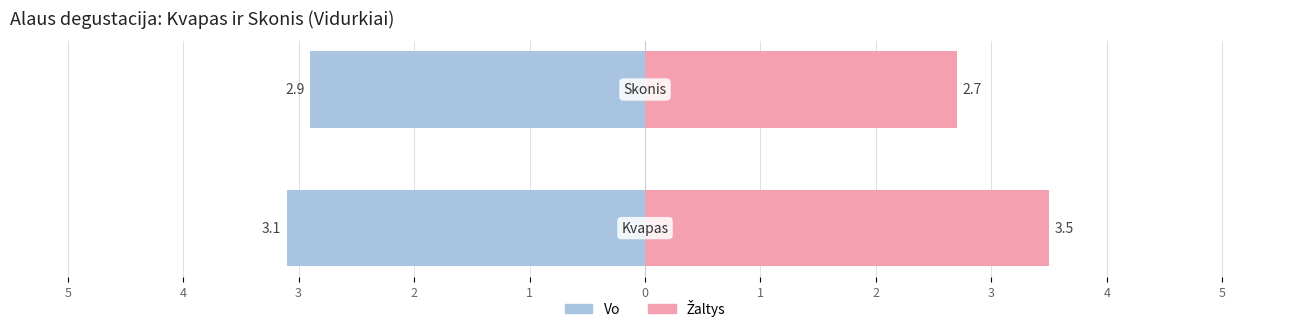

What is the maximum value for Žaltys?

3.5